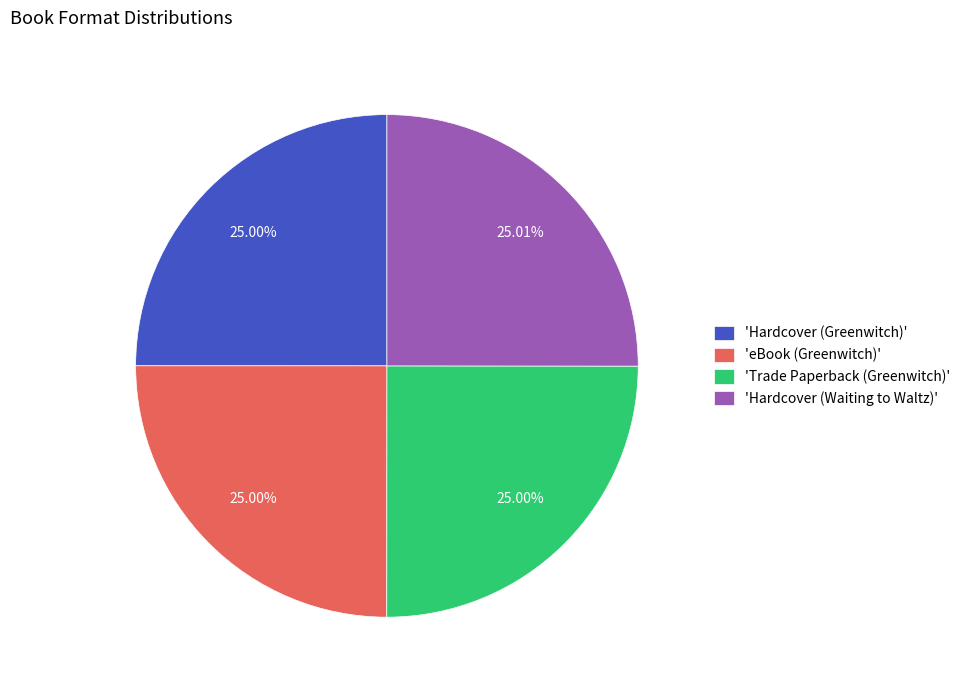

Is there any slice that represents more than half of the pie?

No